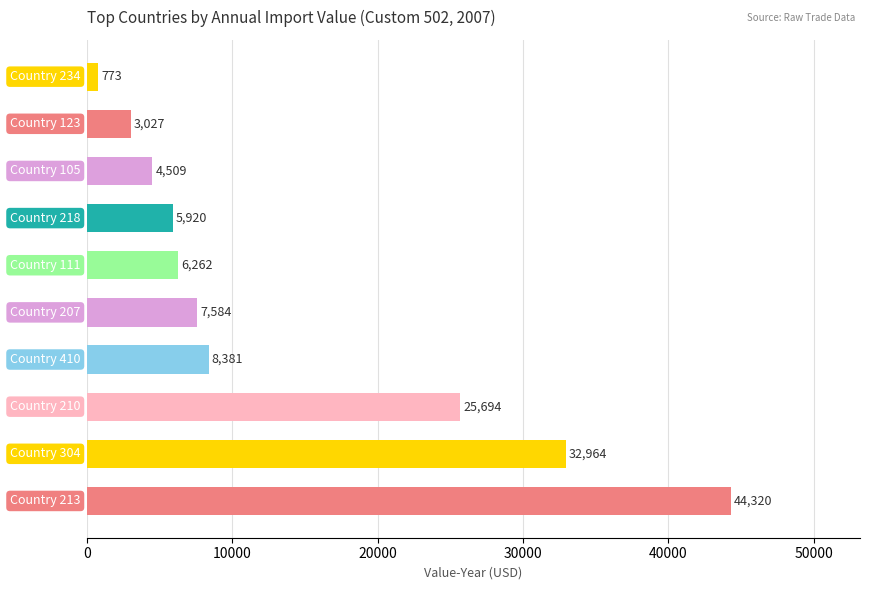

What is the difference between the maximum and minimum values?

43547